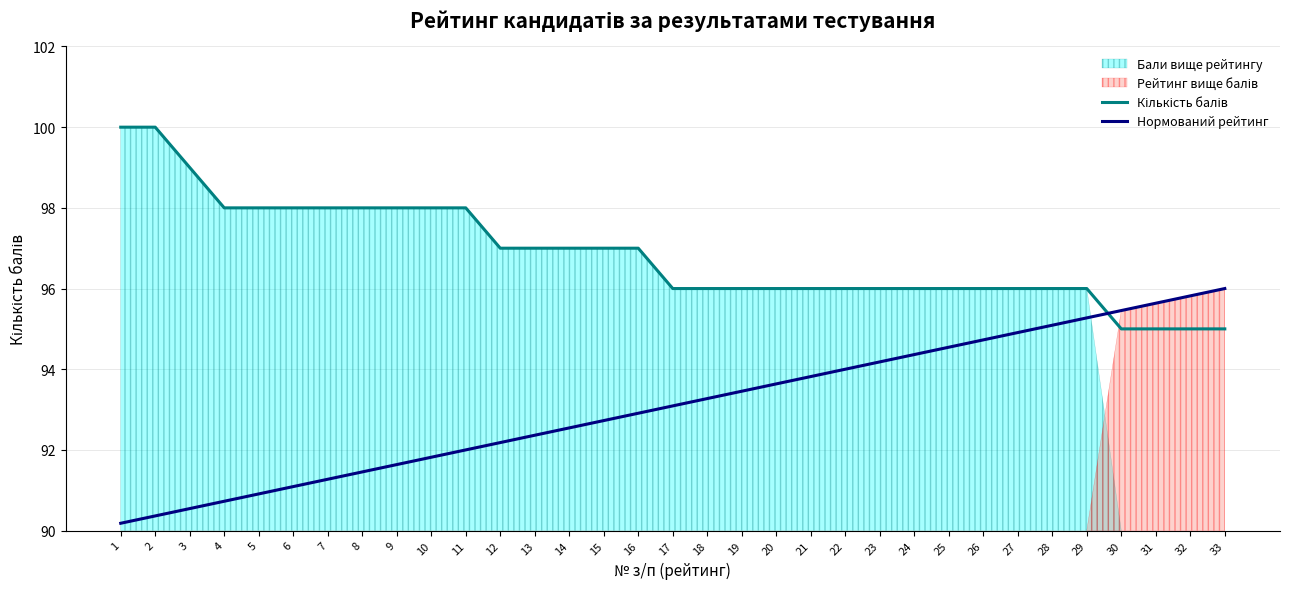

What is the sum of all Кількість балів values?

3196.0